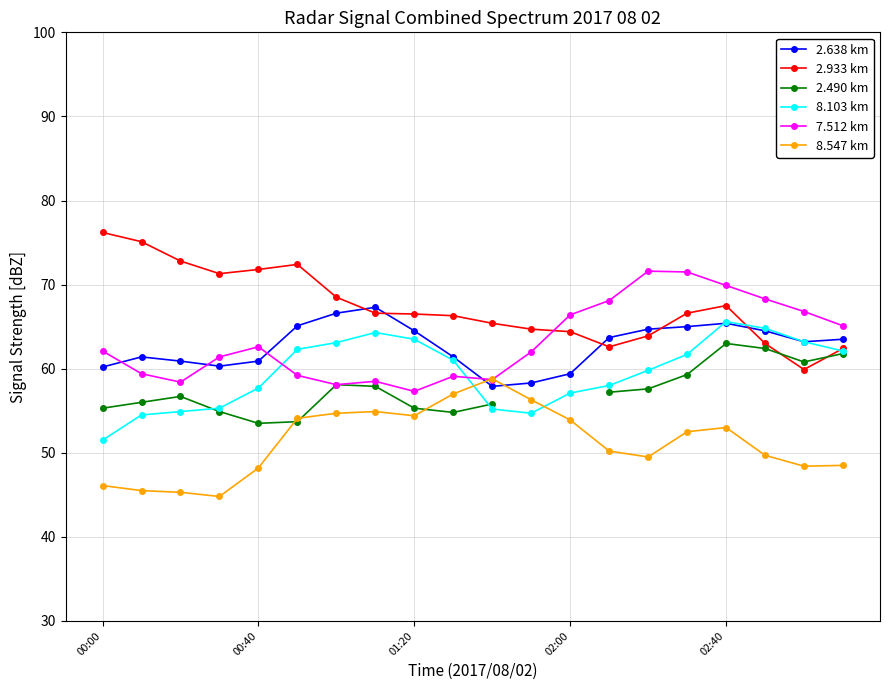

The 8.547 km series shows 53.0 at 02:40. True or false?

True